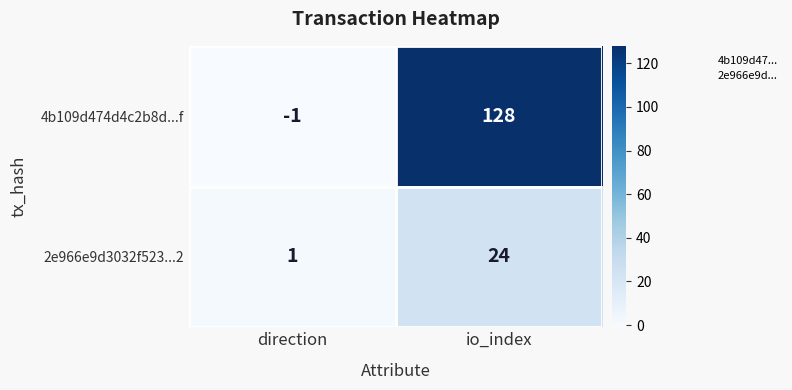

How many distinct data groups are displayed?

2